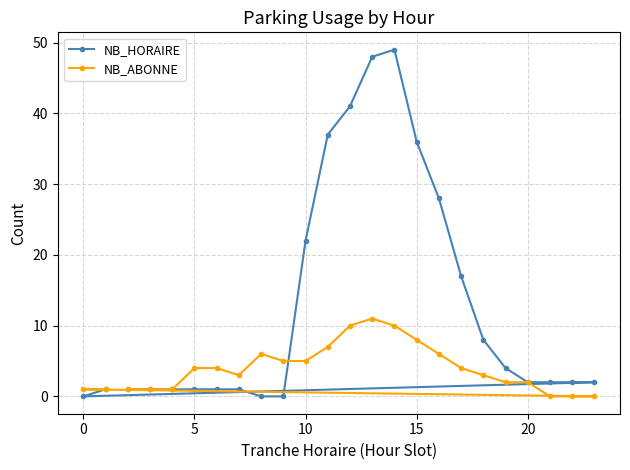

Is it true that NB_ABONNE equals 3 at 10?

False